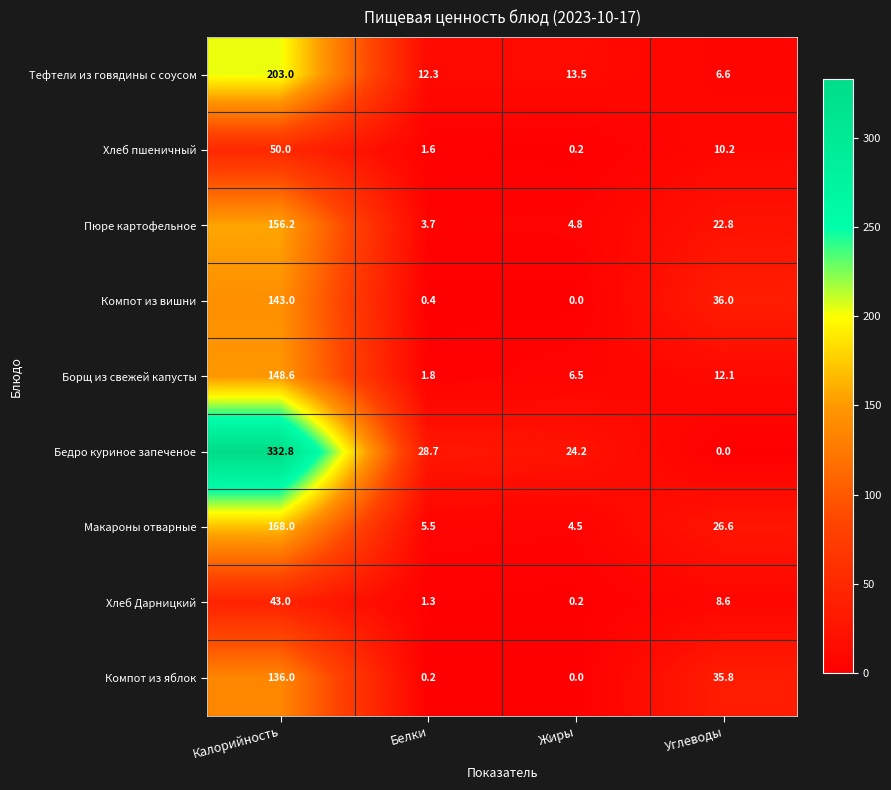

Between Калорийность and Жиры, which series saw the biggest shift?

Бедро куриное запеченое